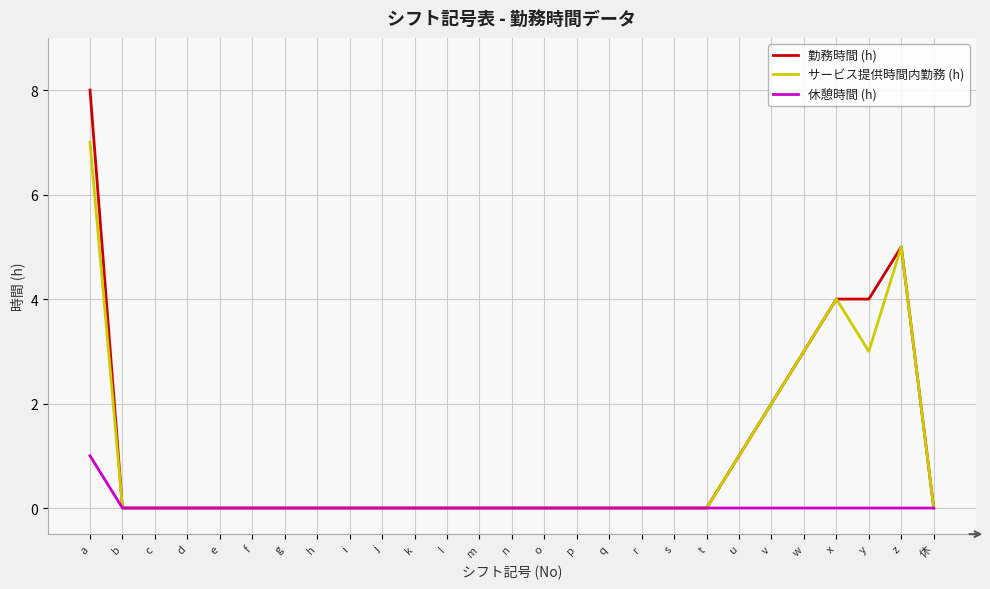

Reading left to right, list all the values displayed in this chart.

勤務時間 (h): a=8	b=0	c=0	d=0	e=0	f=0	g=0	h=0	i=0	j=0	k=0	l=0	m=0	n=0	o=0	p=0	q=0	r=0	s=0	t=0	u=1	v=2	w=3	x=4	y=4	z=5	休=0
サービス提供時間内勤務 (h): a=7	b=0	c=0	d=0	e=0	f=0	g=0	h=0	i=0	j=0	k=0	l=0	m=0	n=0	o=0	p=0	q=0	r=0	s=0	t=0	u=1	v=2	w=3	x=4	y=3	z=5	休=0
休憩時間 (h): a=1	b=0	c=0	d=0	e=0	f=0	g=0	h=0	i=0	j=0	k=0	l=0	m=0	n=0	o=0	p=0	q=0	r=0	s=0	t=0	u=0	v=0	w=0	x=0	y=0	z=0	休=0